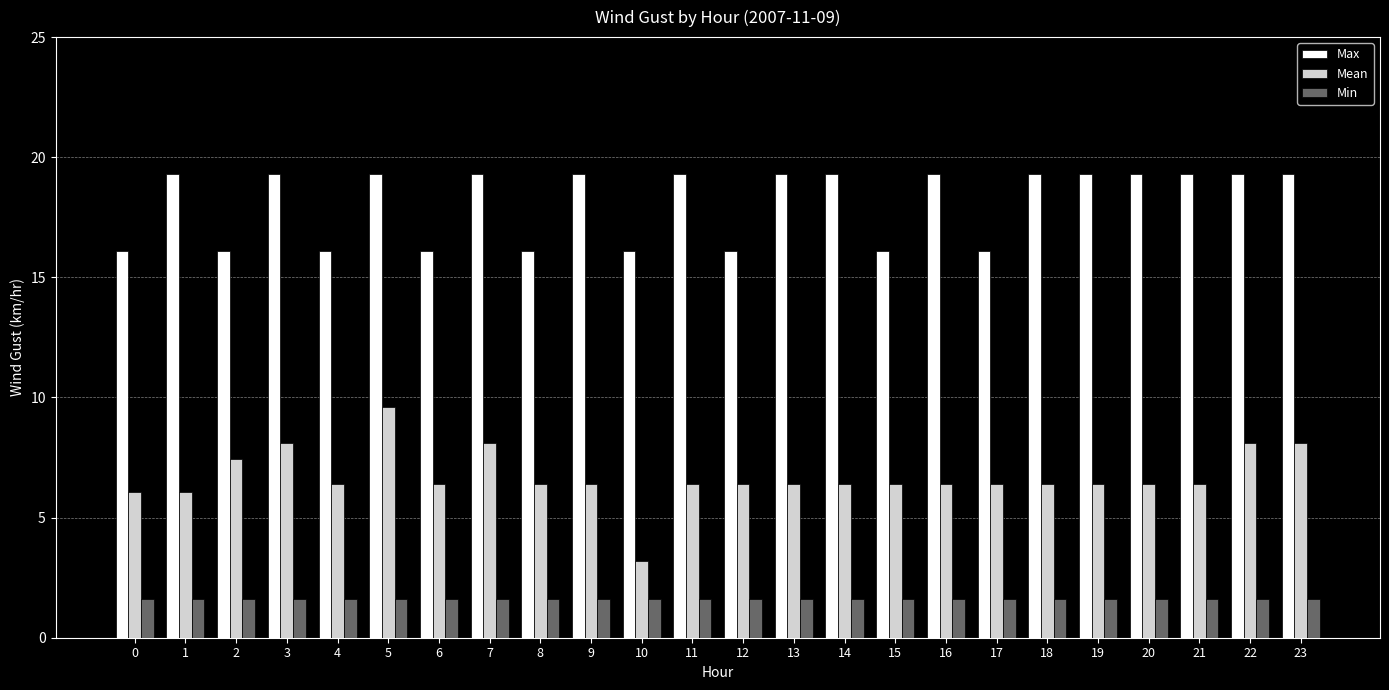

At how many categories does at least one series exceed 4?

24